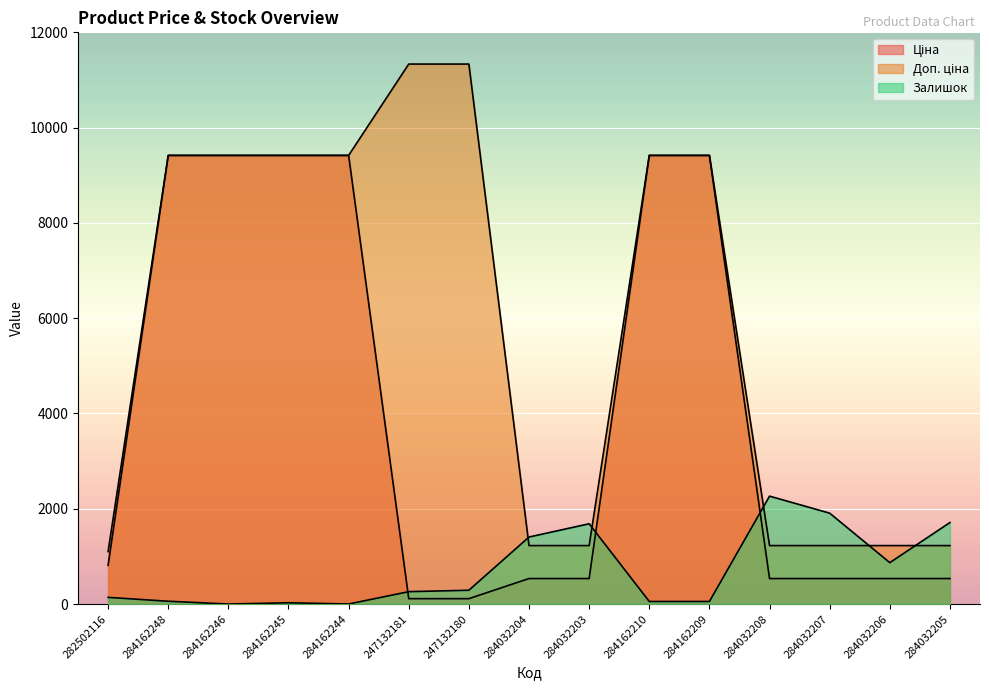

Read the Ціна value at 247132180.

113.3